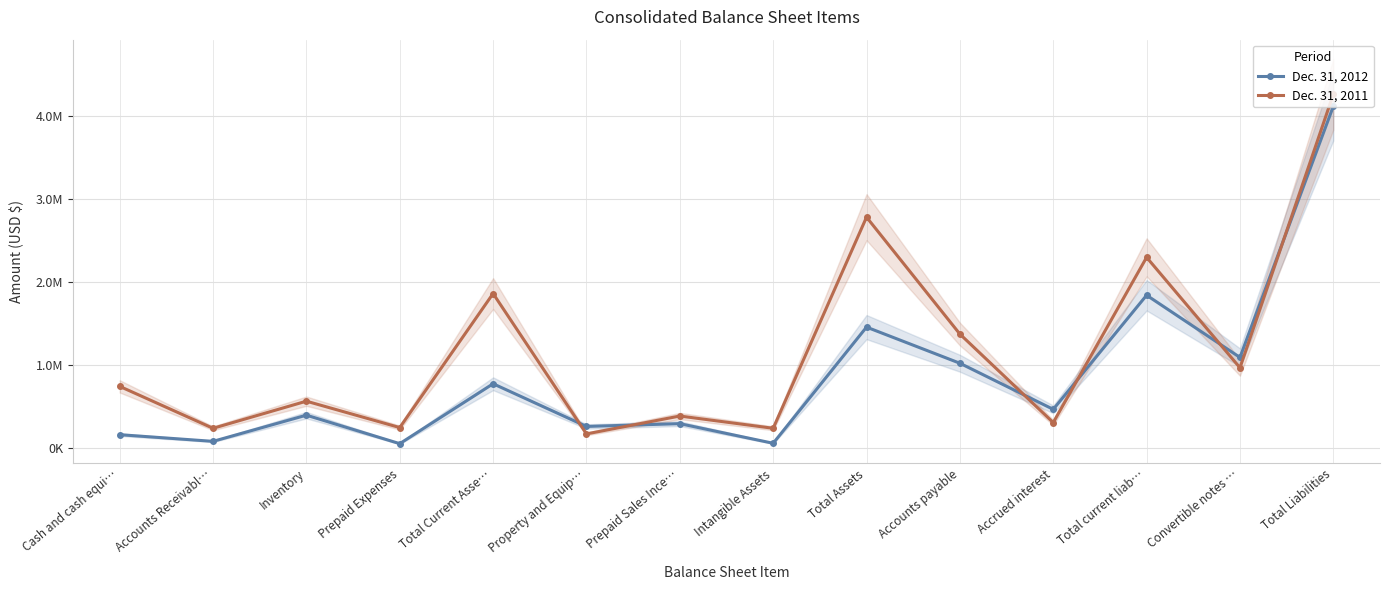

At which category does Dec. 31, 2012 reach its first local valley?

Accounts Receivabl…